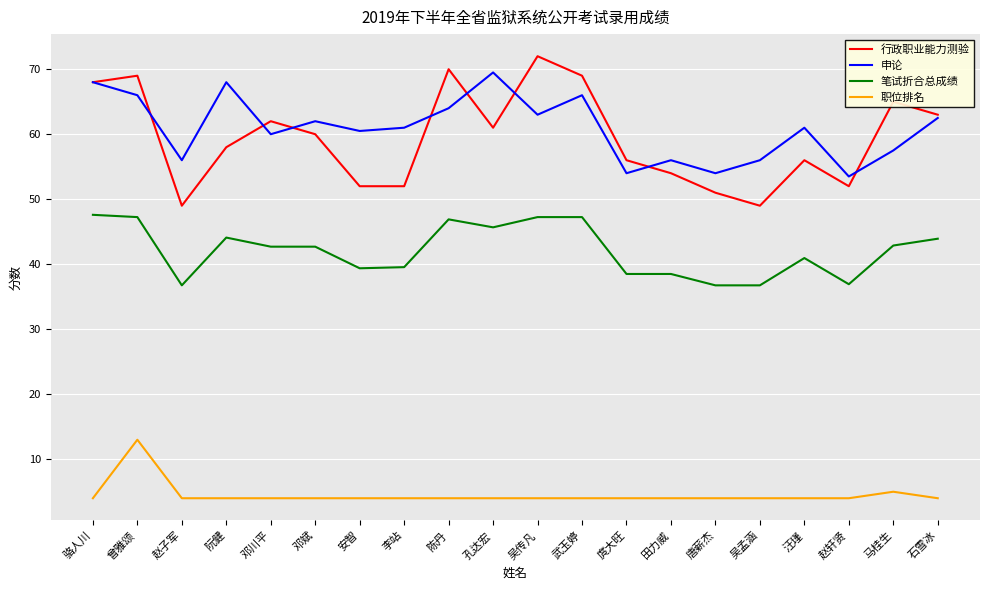

The 申论 series shows 54.0 at 庹大旺. True or false?

True